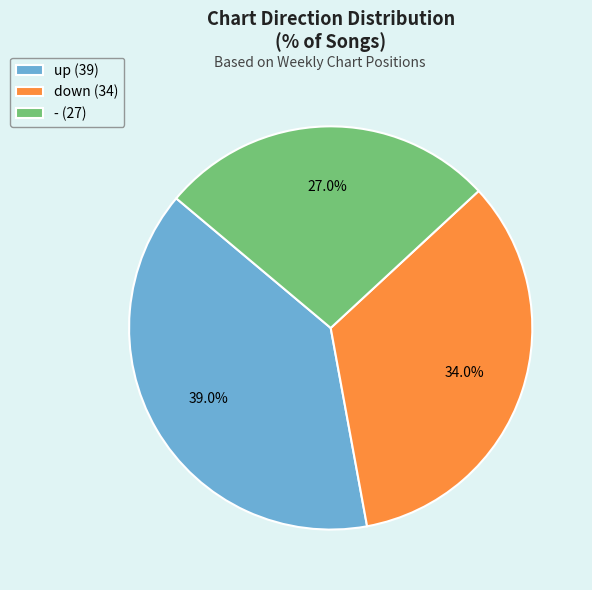

To the nearest percent, what is the difference between the up and - slice percentages?

12%